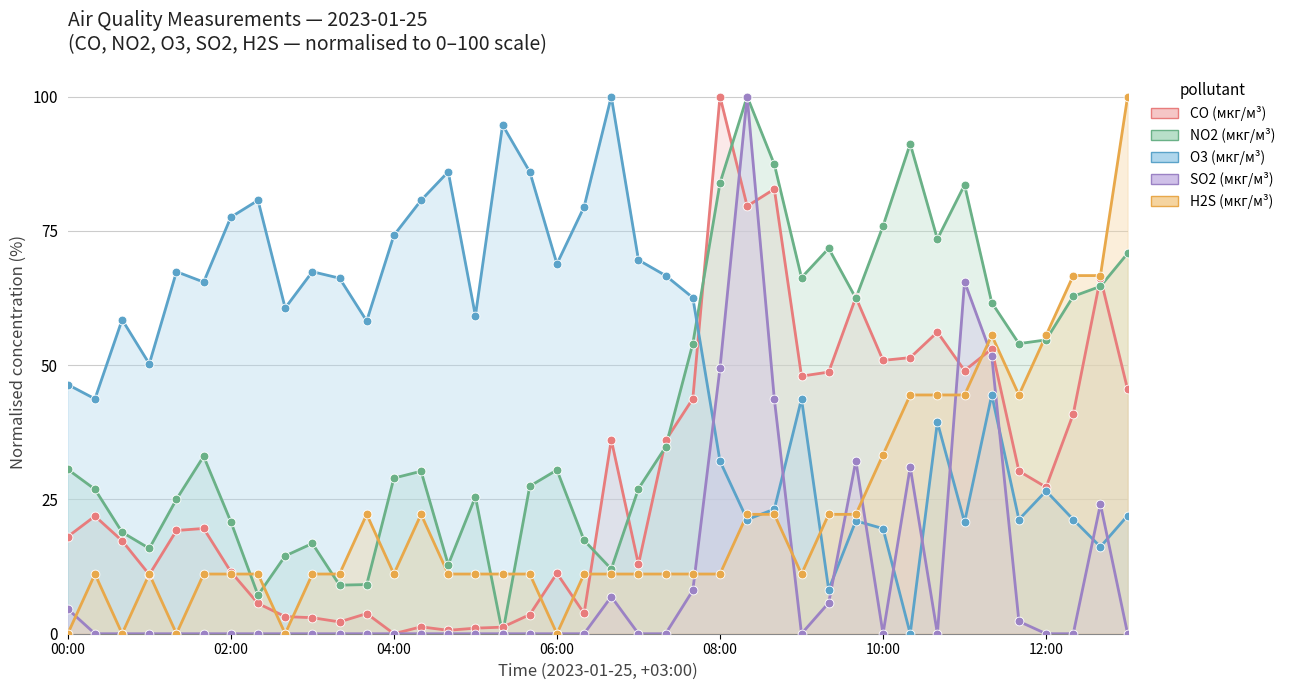

Which series has the largest total across all categories?

O3